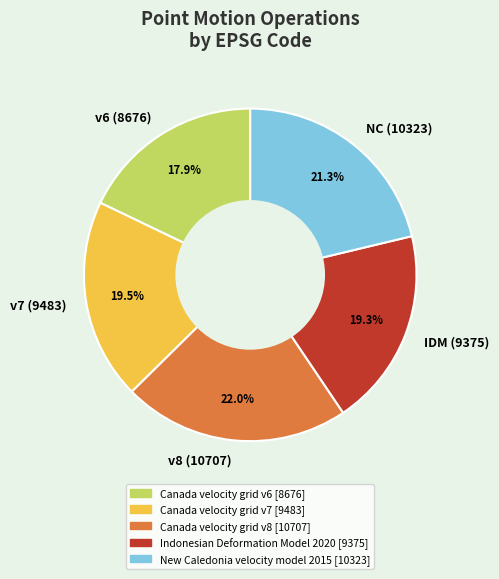

Which has a higher value, IDM (9375) or v6 (8676)?

IDM (9375)